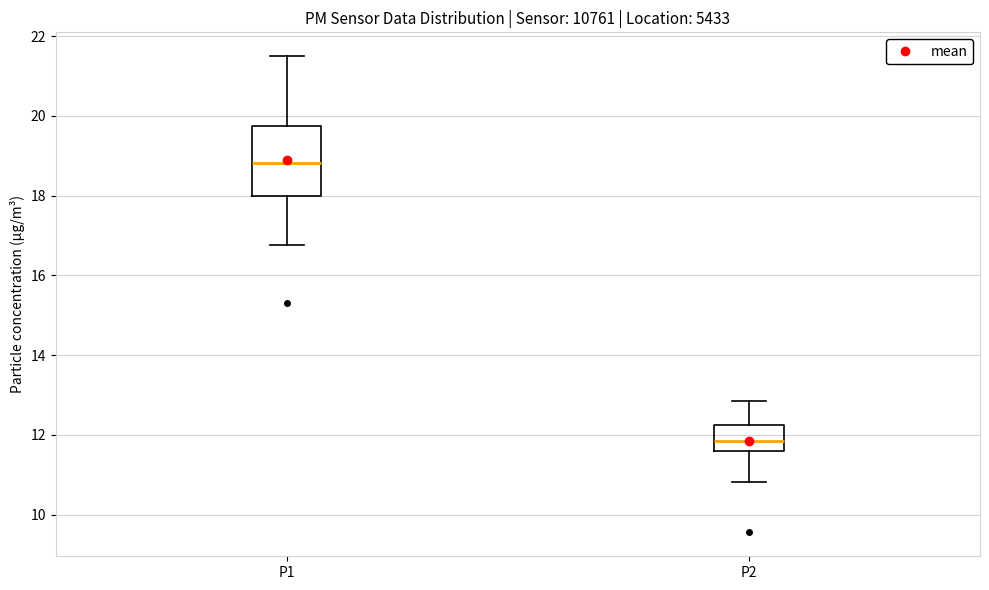

Comparing the boxes themselves (not the whiskers), which one is the tallest?

P1